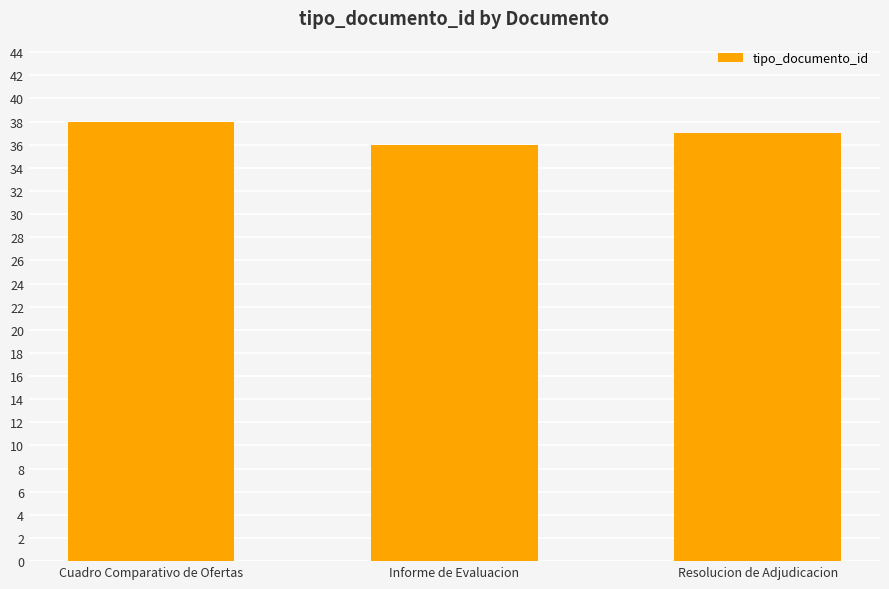

Between Cuadro Comparativo de Ofertas and Resolucion de Adjudicacion, which is larger?

Cuadro Comparativo de Ofertas